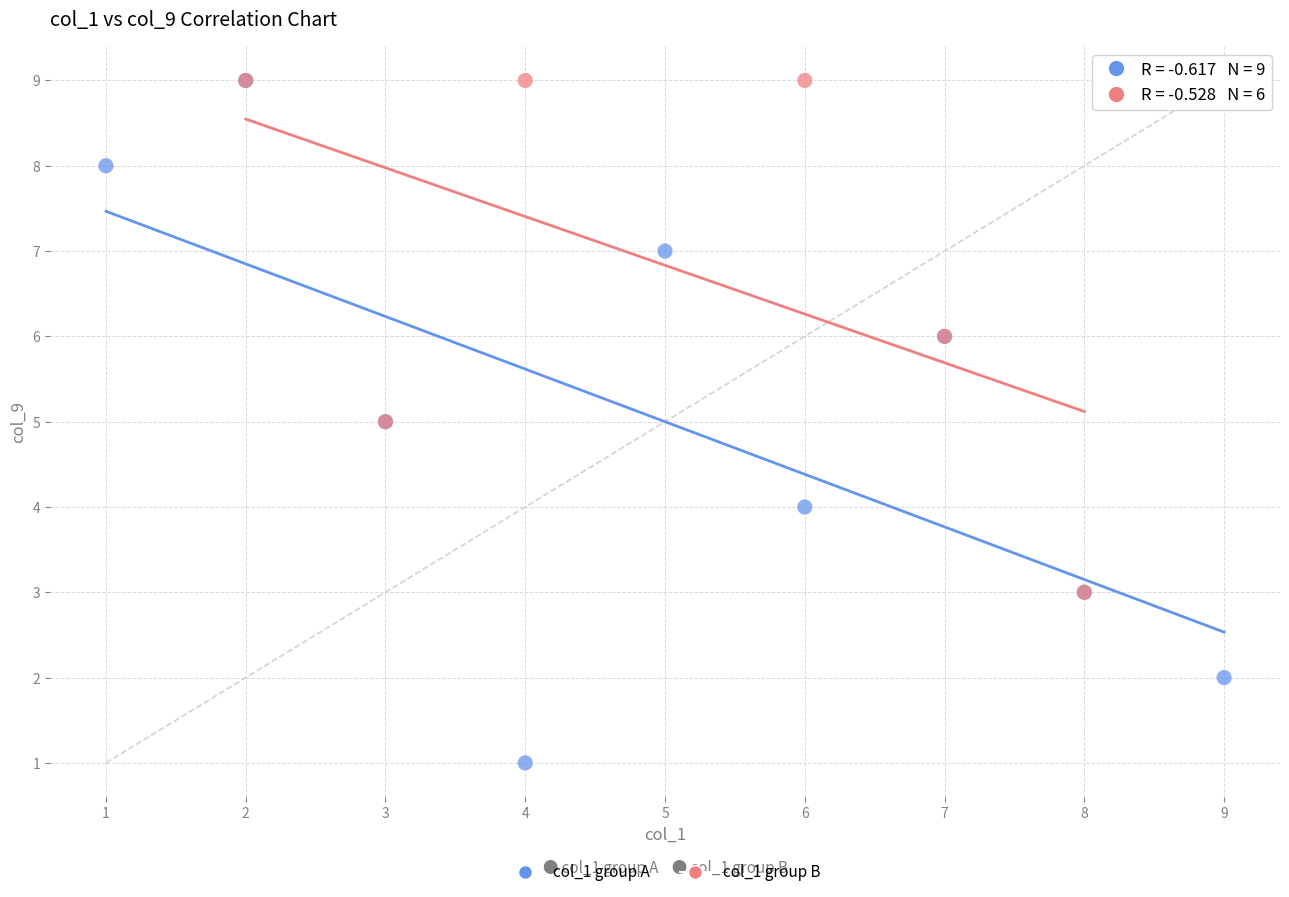

Which series has the widest spread of Y values?

col_1 group A